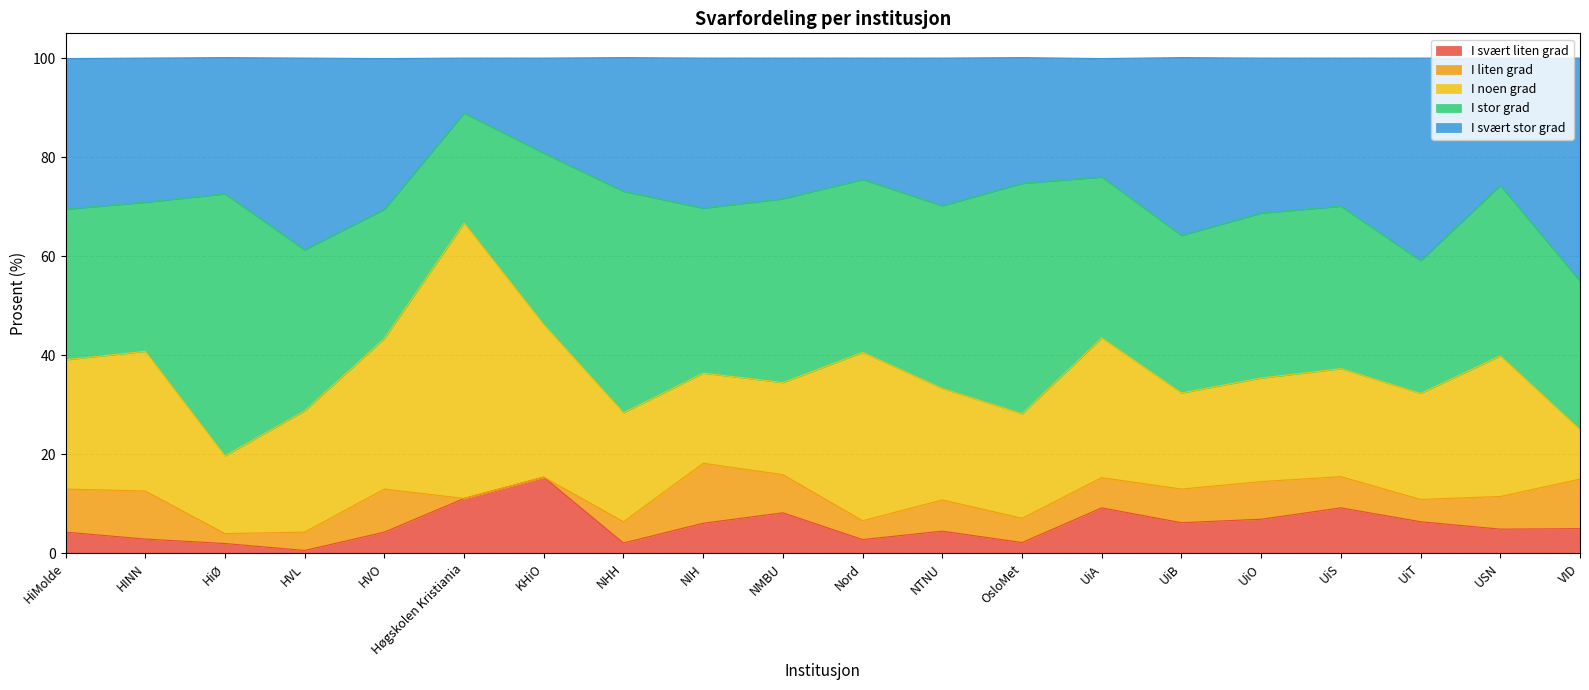

What is the difference between the second highest and second lowest values in the I liten grad series?

10.0